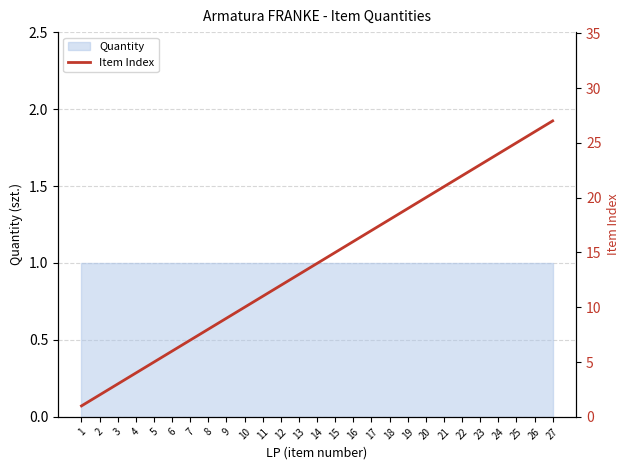

What value does the data have at 11, to the nearest 5?

10